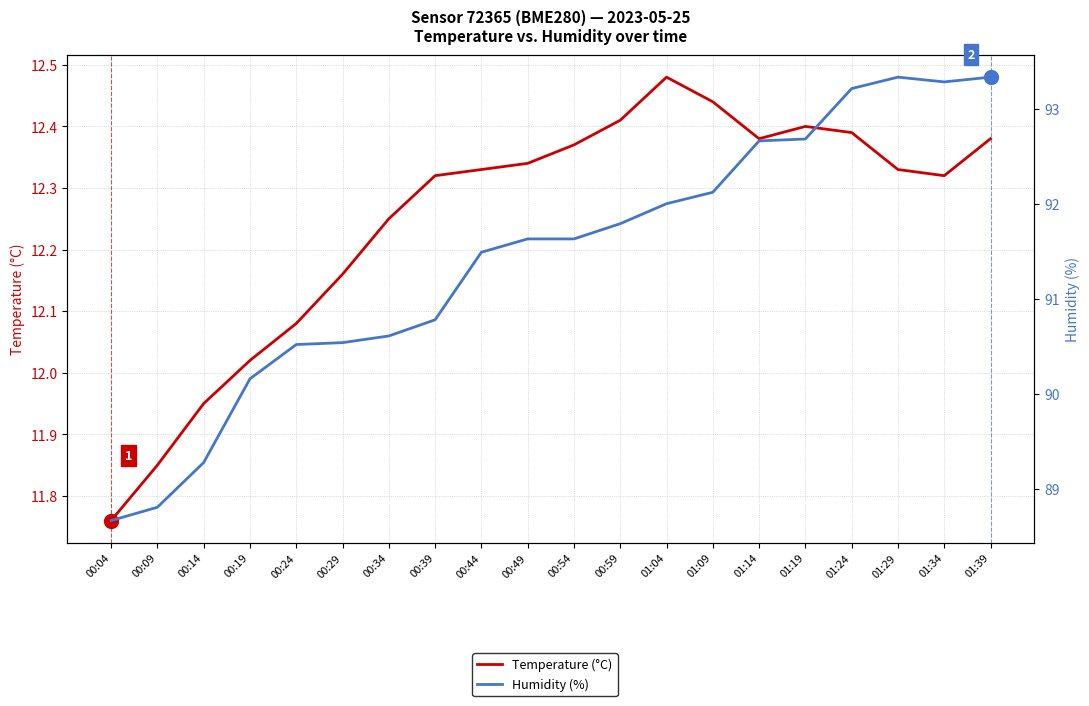

Rank the categories by Humidity (%) value from highest to lowest.

01:29, 01:39, 01:34, 01:24, 01:19, 01:14, 01:09, 01:04, 00:59, 00:49, 00:54, 00:44, 00:39, 00:34, 00:29, 00:24, 00:19, 00:14, 00:09, 00:04